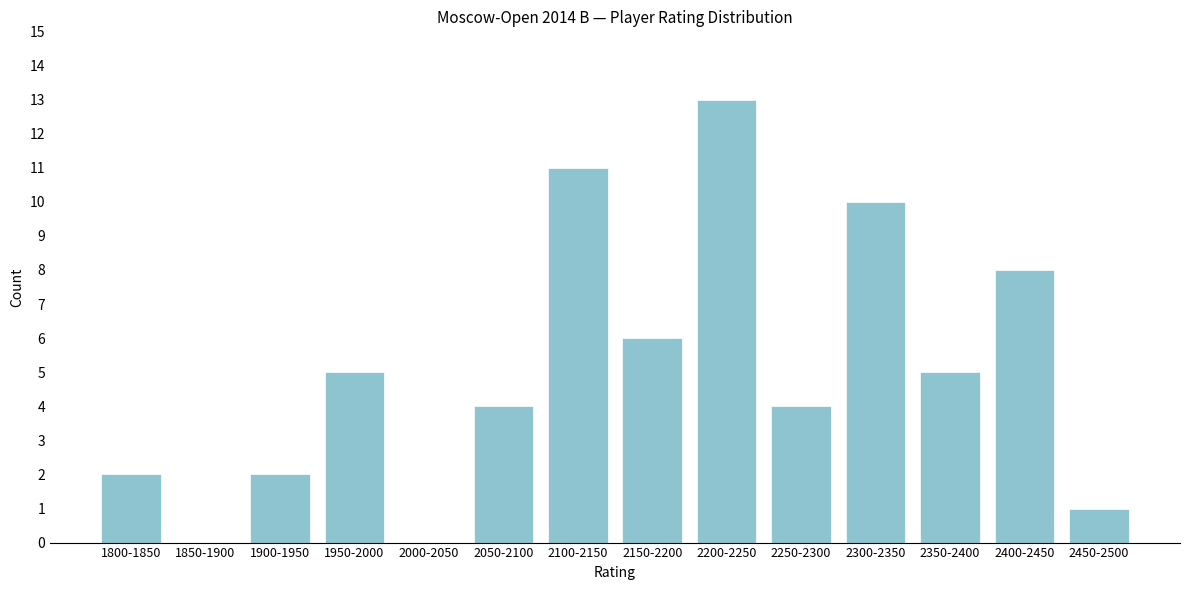

Reading left to right, transcribe all the data shown in this chart.

1800-1850=2	1850-1900=0	1900-1950=2	1950-2000=5	2000-2050=0	2050-2100=4	2100-2150=11	2150-2200=6	2200-2250=13	2250-2300=4	2300-2350=10	2350-2400=5	2400-2450=8	2450-2500=1